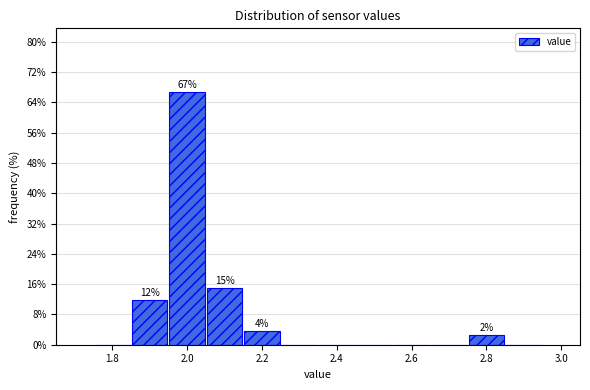

Over which range of the x-axis is the bar tallest?

1.95 to 2.05